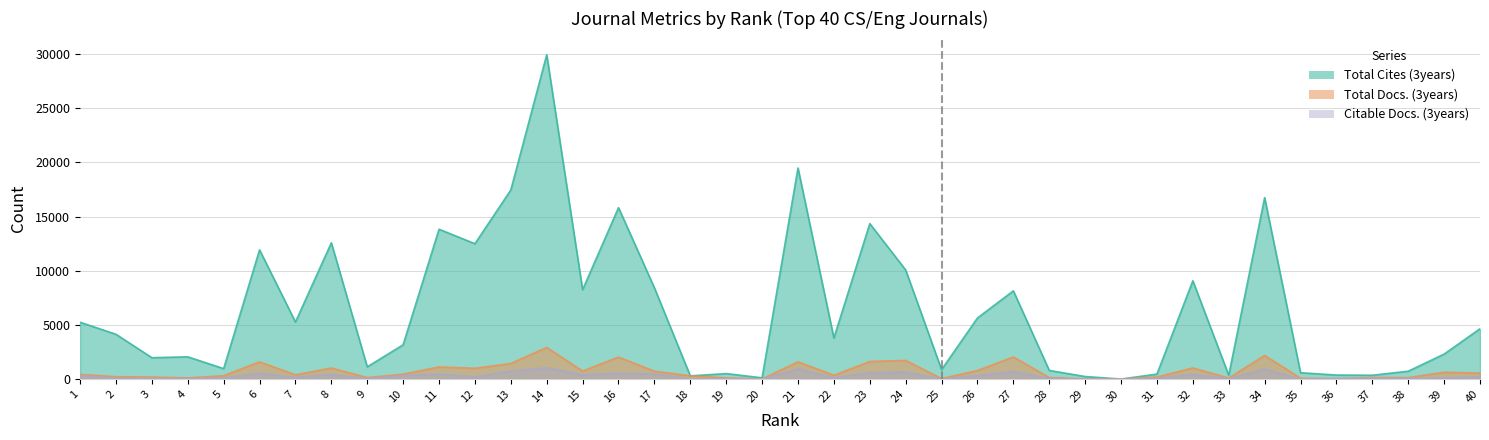

Reading left to right, list all the values displayed in this chart.

Total Cites (3years): 1=5245	2=4133	3=1970	4=2051	5=961	6=11928	7=5265	8=12581	9=1126	10=3167	11=13830	12=12495	13=17457	14=29936	15=8245	16=15825	17=8422	18=292	19=503	20=113	21=19486	22=3786	23=14350	24=10068	25=866	26=5639	27=8142	28=794	29=233	30=0	31=458	32=9075	33=343	34=16751	35=584	36=368	37=351	38=723	39=2304	40=4643
Total Docs. (3years): 1=433	2=217	3=186	4=108	5=305	6=1587	7=390	8=1018	9=138	10=449	11=1117	12=994	13=1435	14=2920	15=736	16=2030	17=723	18=293	19=109	20=8	21=1593	22=350	23=1621	24=1718	25=41	26=789	27=2036	28=143	29=11	30=0	31=190	32=1025	33=90	34=2179	35=84	36=17	37=147	38=133	39=628	40=552
Citable Docs. (3years): 1=321	2=87	3=64	4=45	5=103	6=535	7=158	8=424	9=44	10=321	11=460	12=194	13=752	14=1035	15=391	16=543	17=473	18=0	19=32	20=0	21=943	22=119	23=588	24=642	25=0	26=322	27=686	28=61	29=0	30=0	31=65	32=429	33=29	34=933	35=0	36=67	37=72	38=66	39=110	40=199